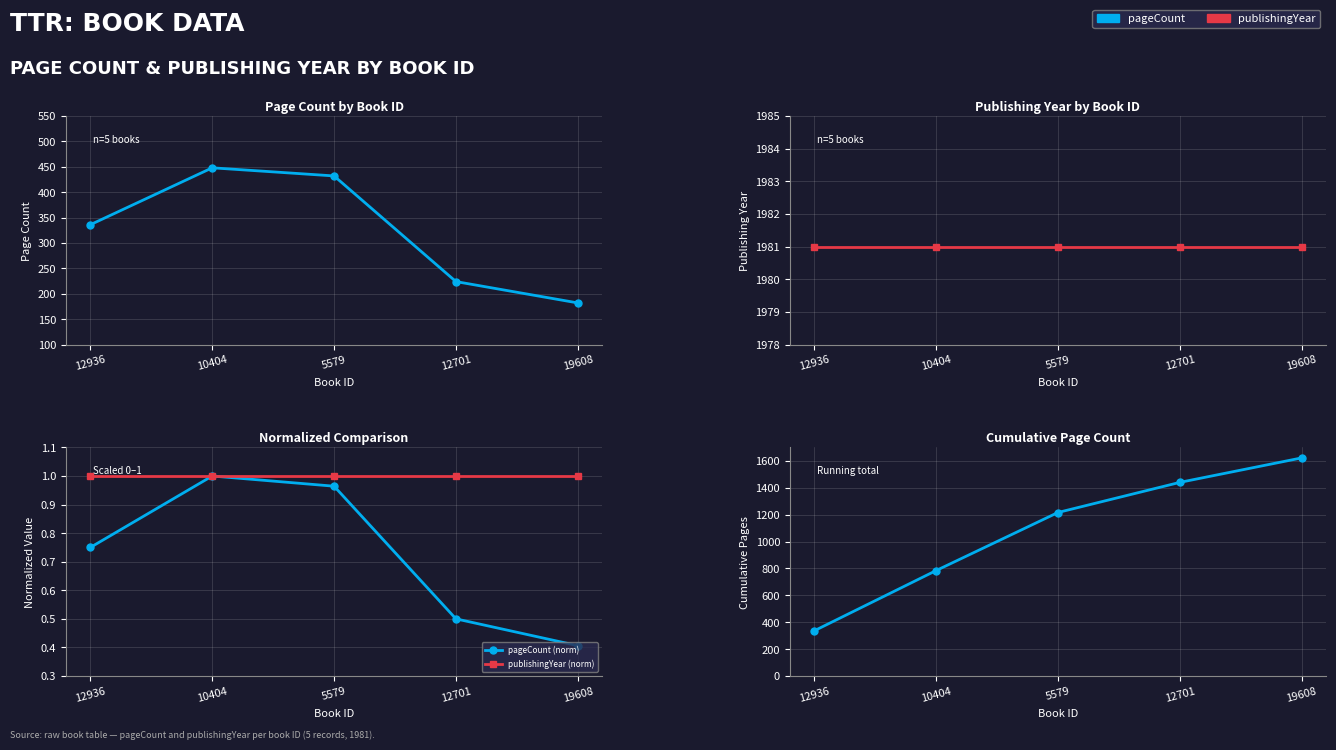

The value of pageCount at 5579 is 432.0. True or false?

True